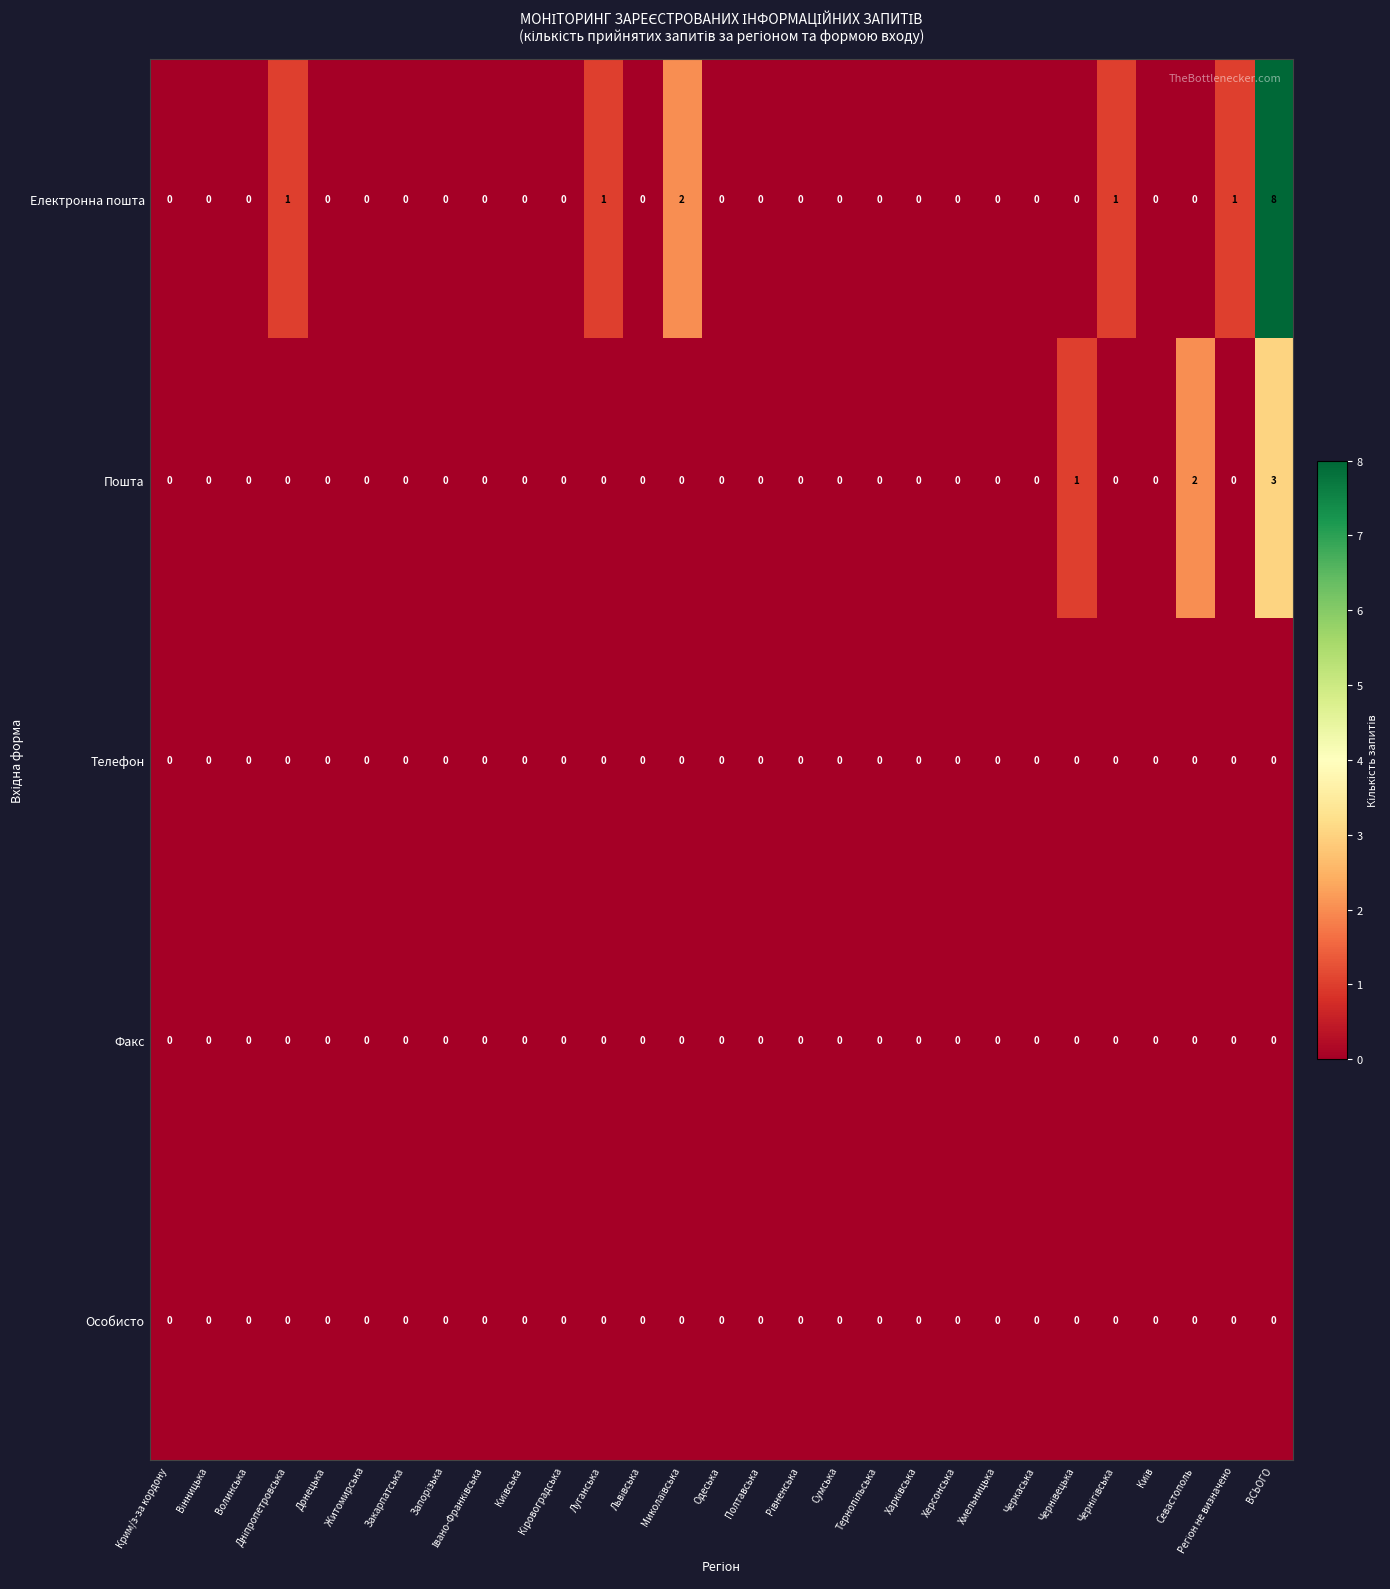

Which series has the largest range (max minus min)?

Електронна пошта